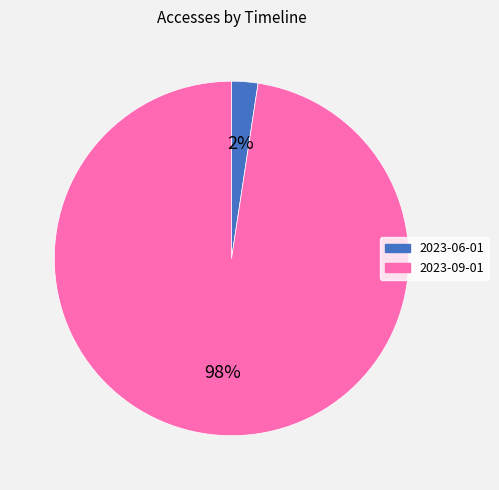

To the nearest percent, what is the combined percentage of 2023-09-01 and 2023-06-01?

100%